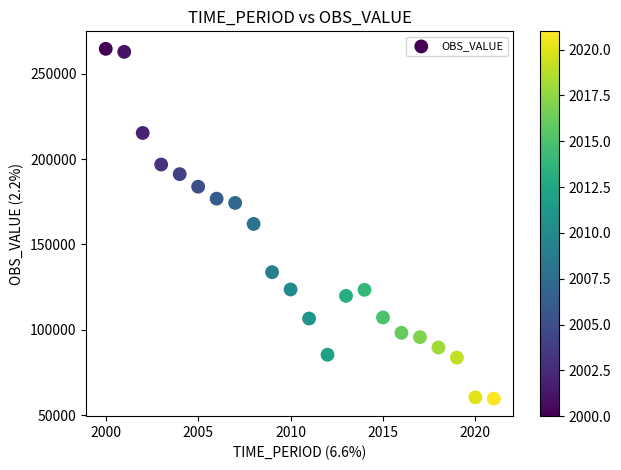

What is the range of Y values (max minus min)?

204844.9